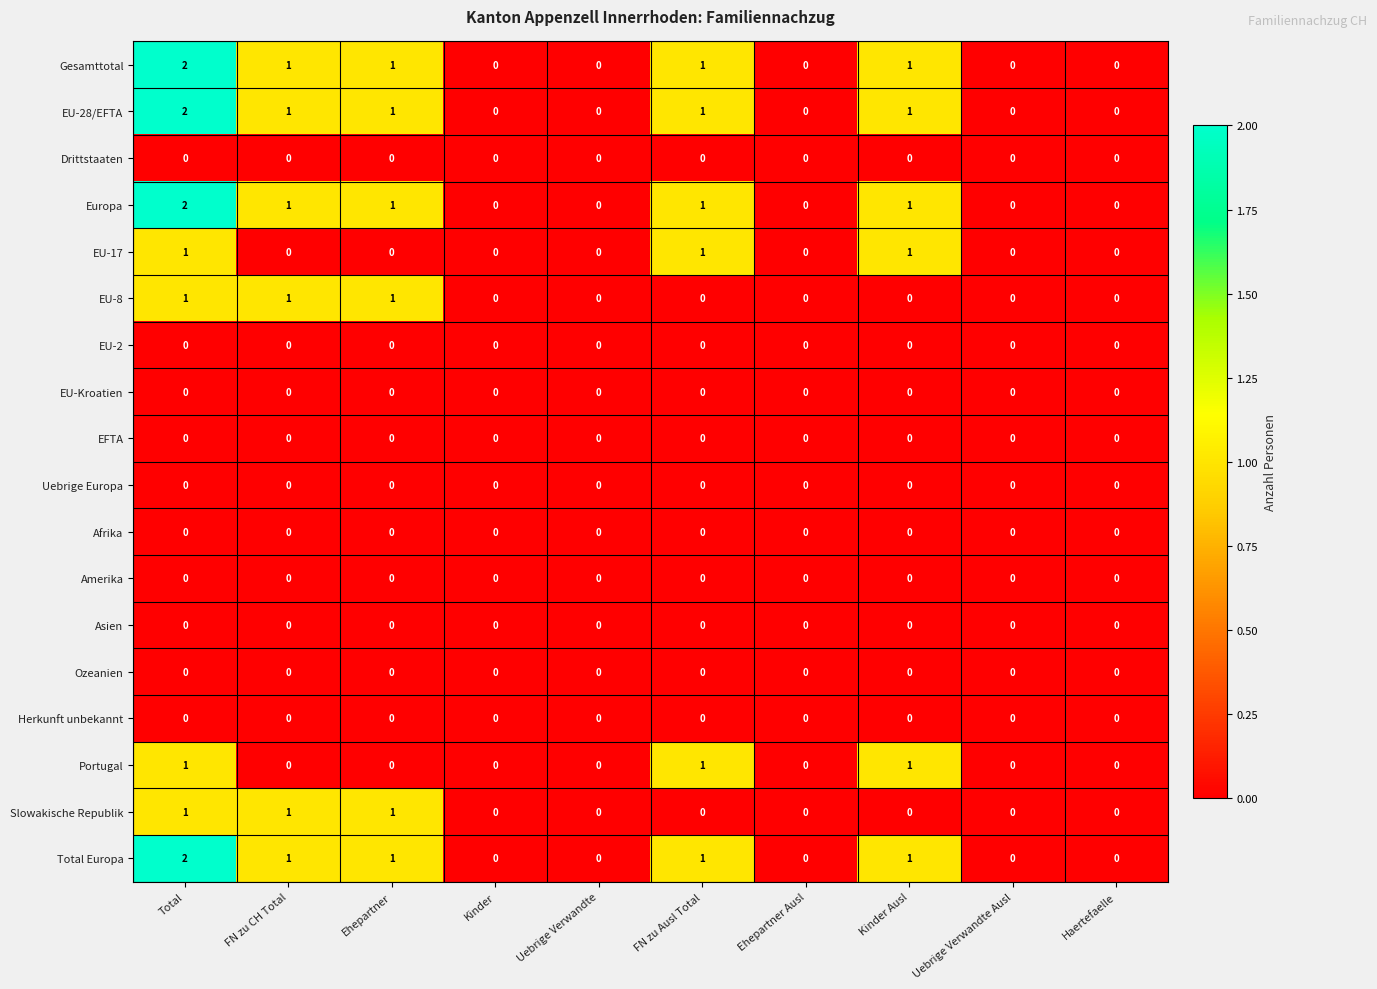

At which label does Gesamttotal reach its peak?

Total